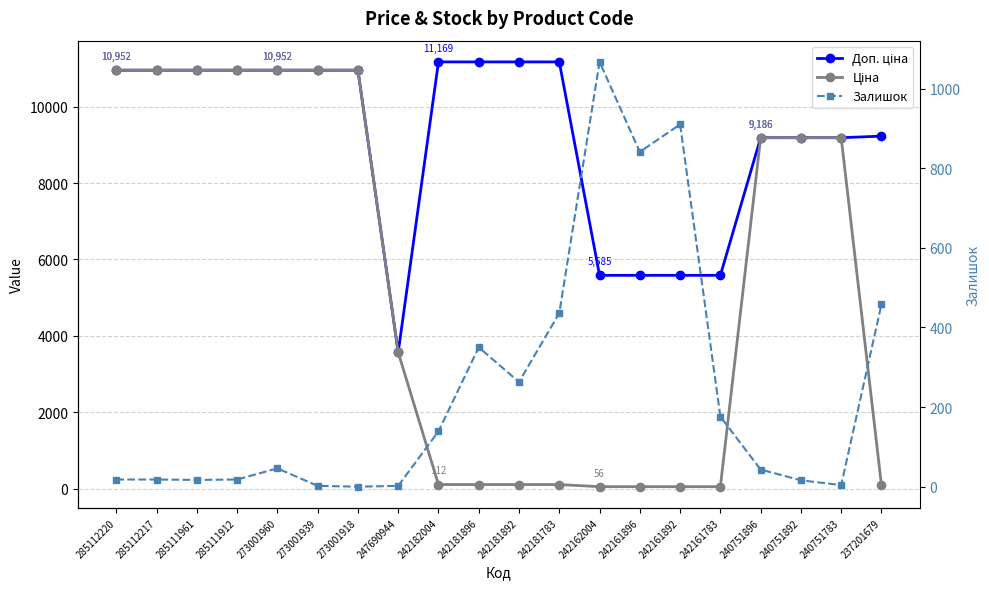

Is it true that Залишок equals 504.3 at 242181896?

False